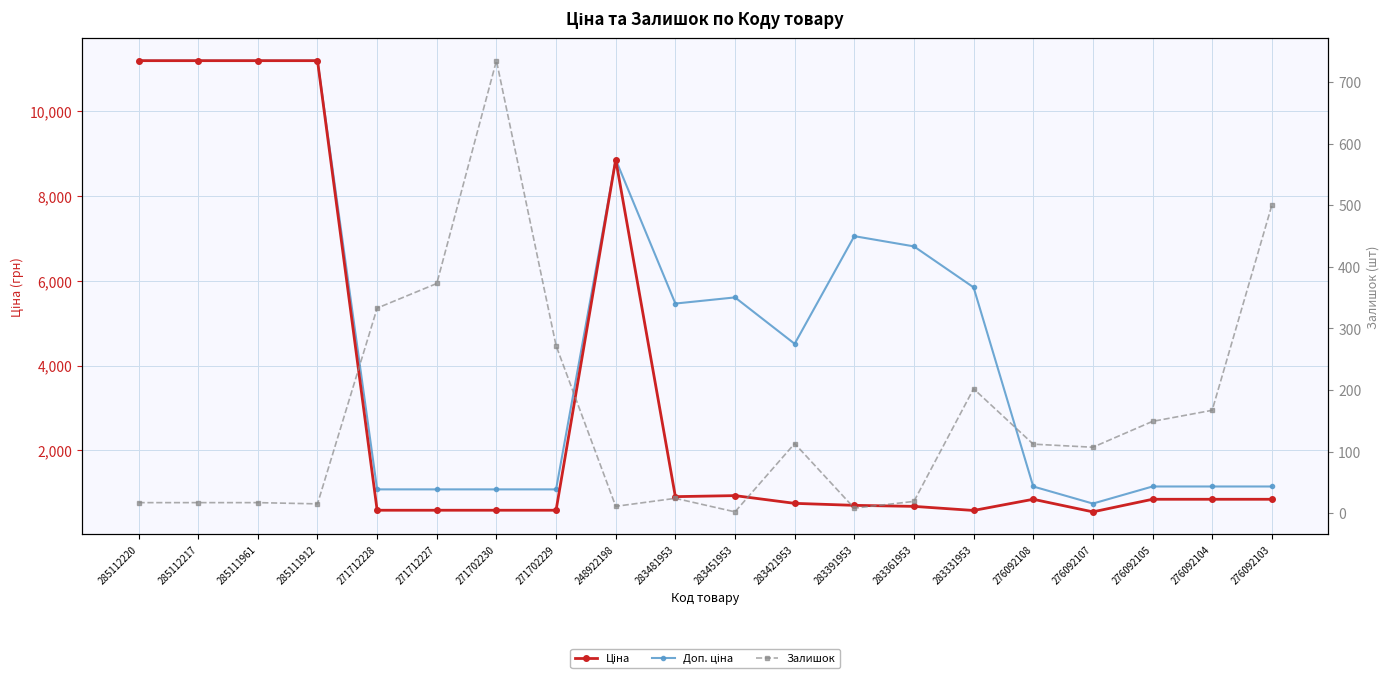

At which label does Залишок reach its peak?

271702230